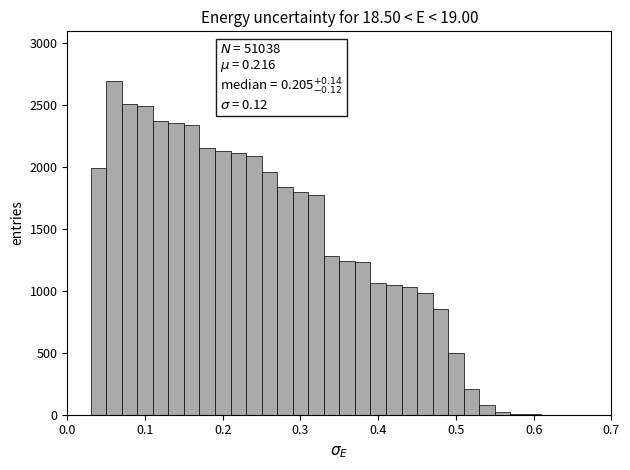

Around what value on the x-axis is the tallest bar? Give the approximate position of its centre, as read against the axis.

0.06